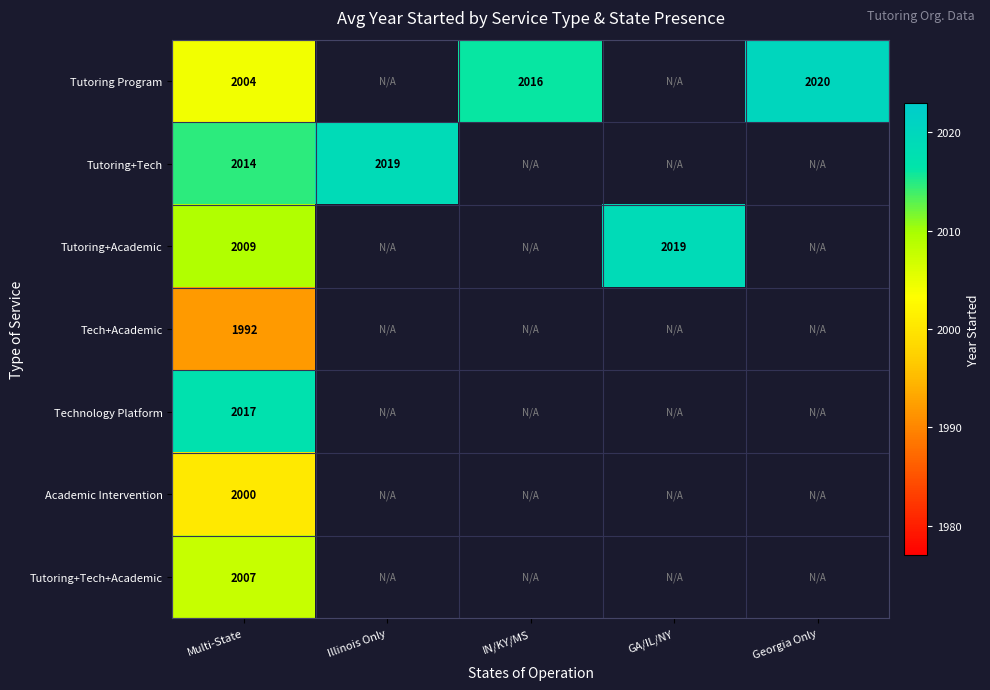

Between Multi-State and Georgia Only, which series saw the biggest shift?

Tutoring Program